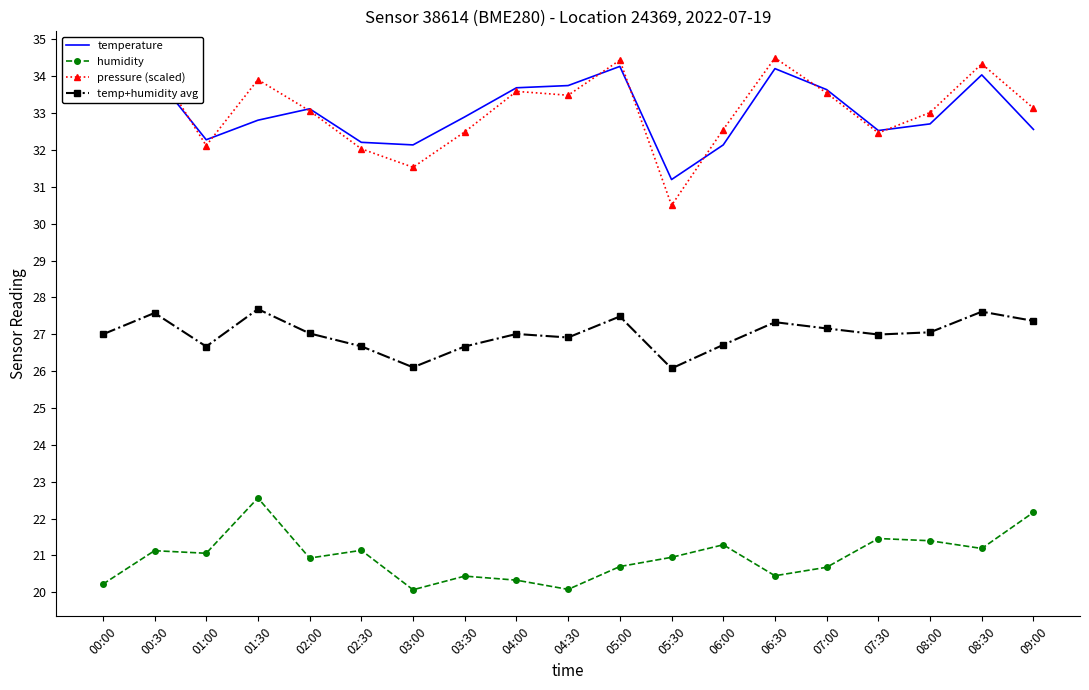

True or false: pressure (scaled) and humidity cross at least once.

False